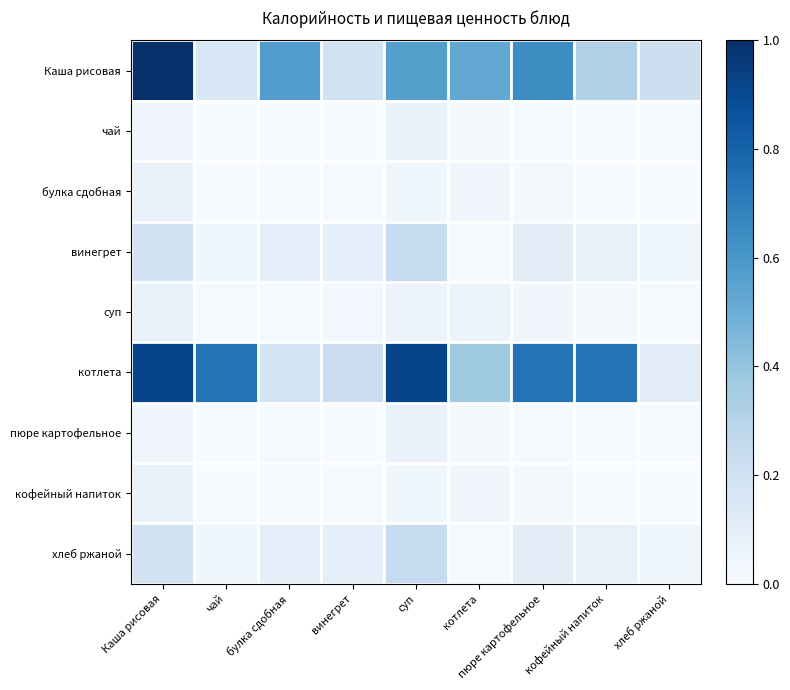

What is the difference between the highest and lowest values at котлета?

0.5